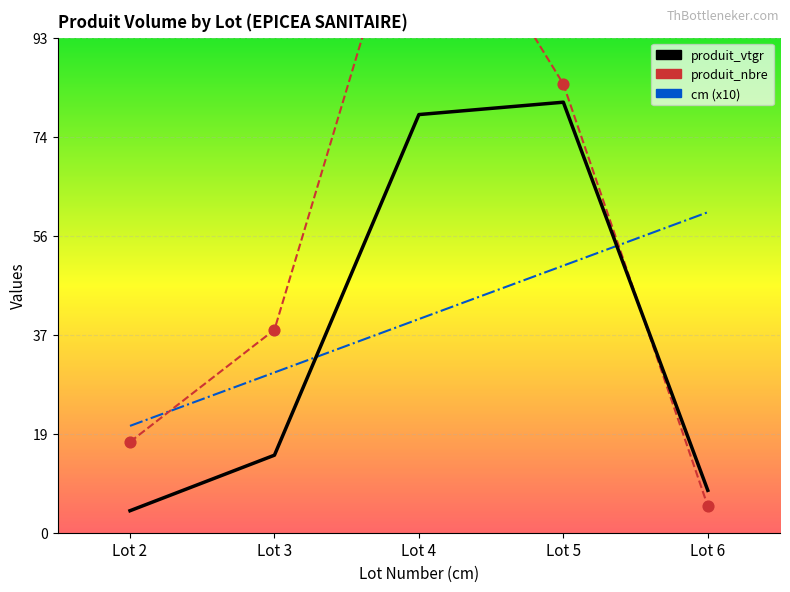

Which series contains the highest Y value?

produit_nbre